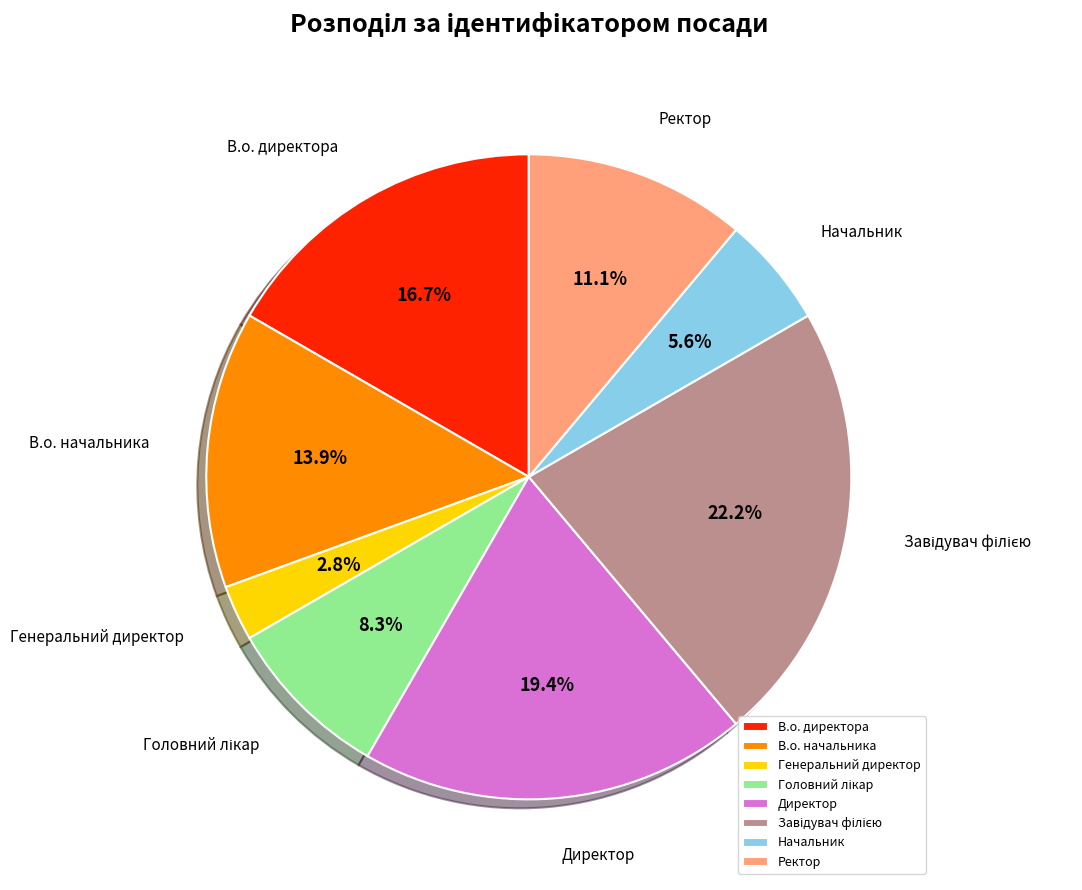

To the nearest percent, what is the difference between the В.о. начальника and Ректор slice percentages?

3%